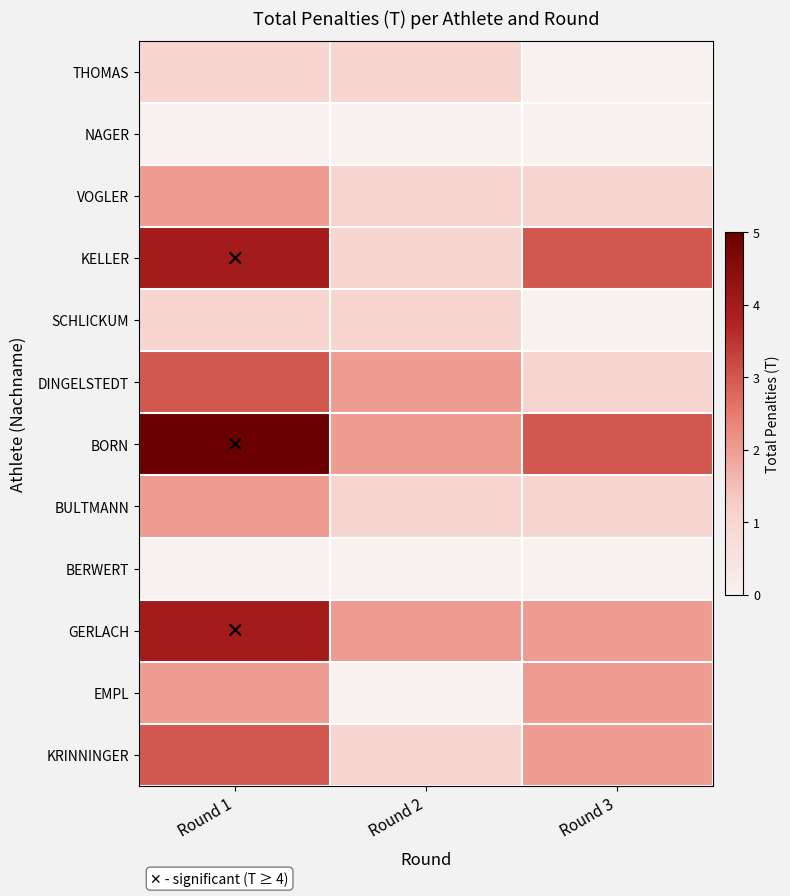

Reading right to left, list all the values displayed in this chart.

THOMAS: Round 3=0	Round 2=1	Round 1=1
NAGER: Round 3=0	Round 2=0	Round 1=0
VOGLER: Round 3=1	Round 2=1	Round 1=2
KELLER: Round 3=3	Round 2=1	Round 1=4
SCHLICKUM: Round 3=0	Round 2=1	Round 1=1
DINGELSTEDT: Round 3=1	Round 2=2	Round 1=3
BORN: Round 3=3	Round 2=2	Round 1=5
BULTMANN: Round 3=1	Round 2=1	Round 1=2
BERWERT: Round 3=0	Round 2=0	Round 1=0
GERLACH: Round 3=2	Round 2=2	Round 1=4
EMPL: Round 3=2	Round 2=0	Round 1=2
KRINNINGER: Round 3=2	Round 2=1	Round 1=3